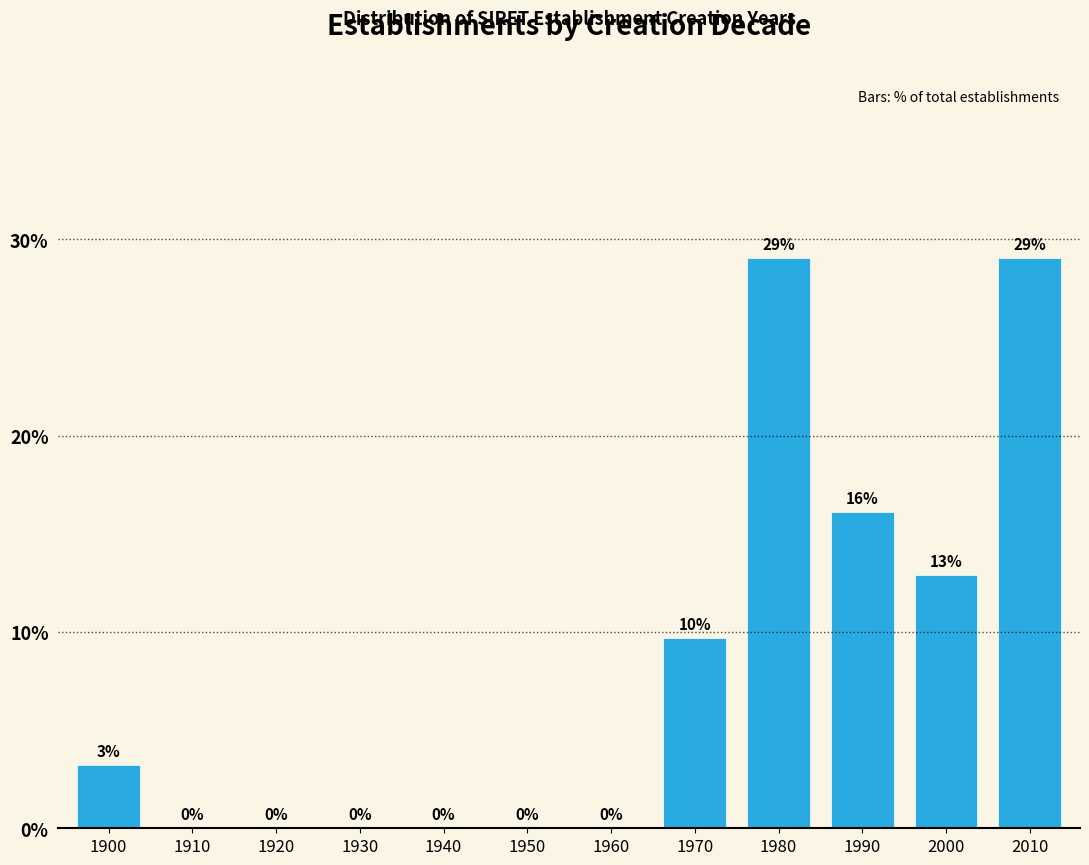

What is the sum of all values?

100.0